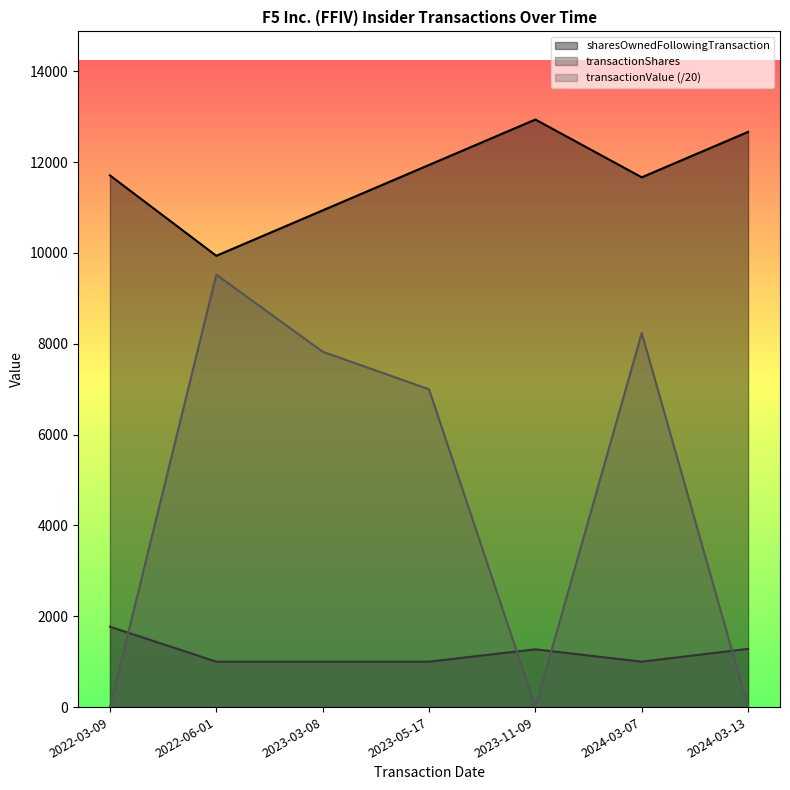

At how many categories does at least one series exceed 12593?

2